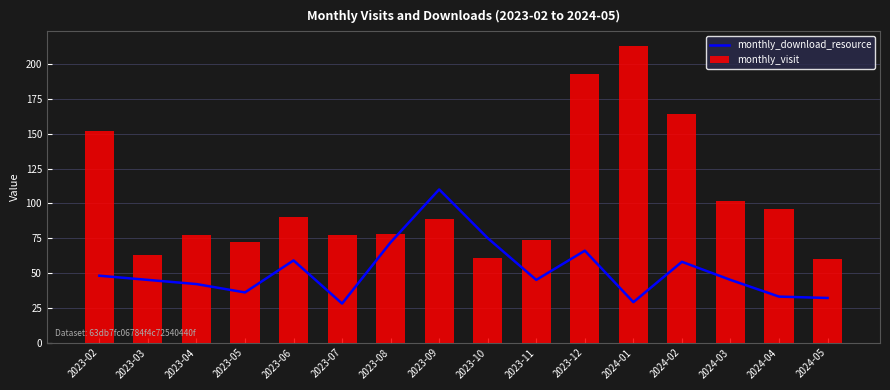

Where is monthly_download_resource nearest to the value 69?

2023-08